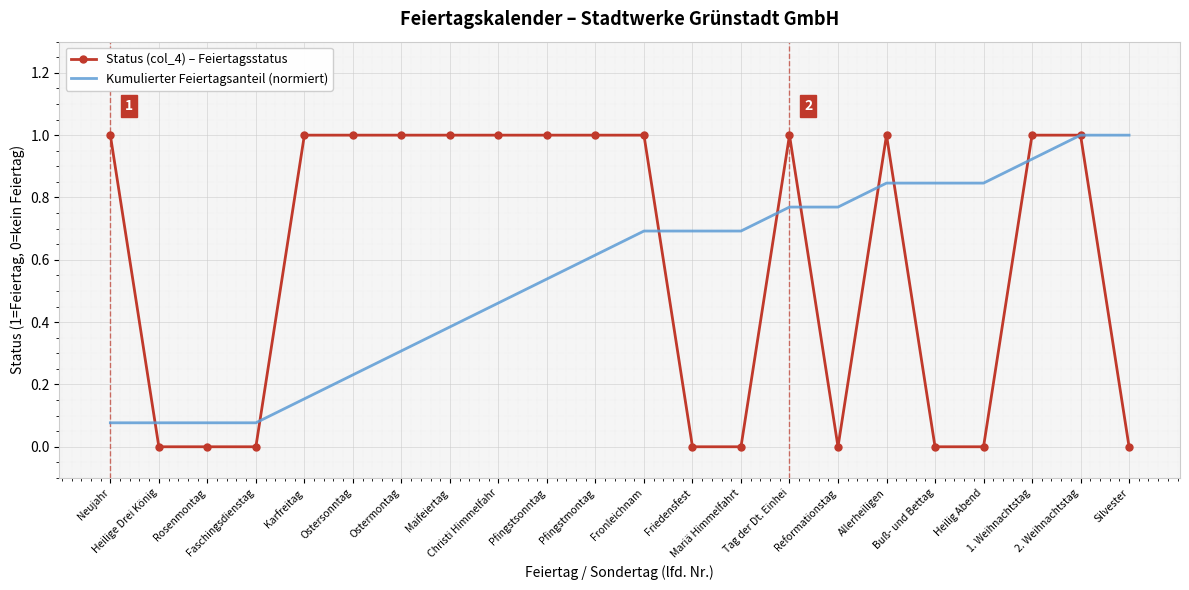

What is the maximum value for Kumulierter Feiertagsanteil (normiert)?

1.0